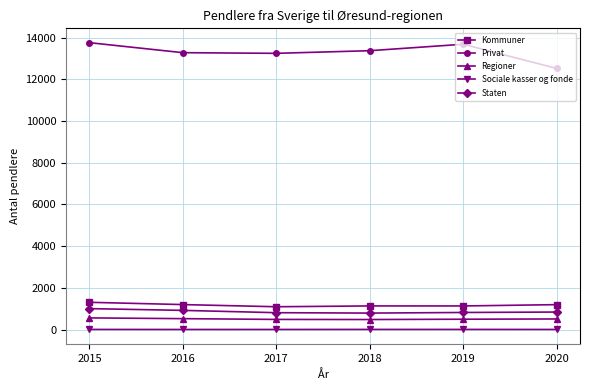

True or false: Sociale kasser og fonde and Kommuner intersect in this chart.

False